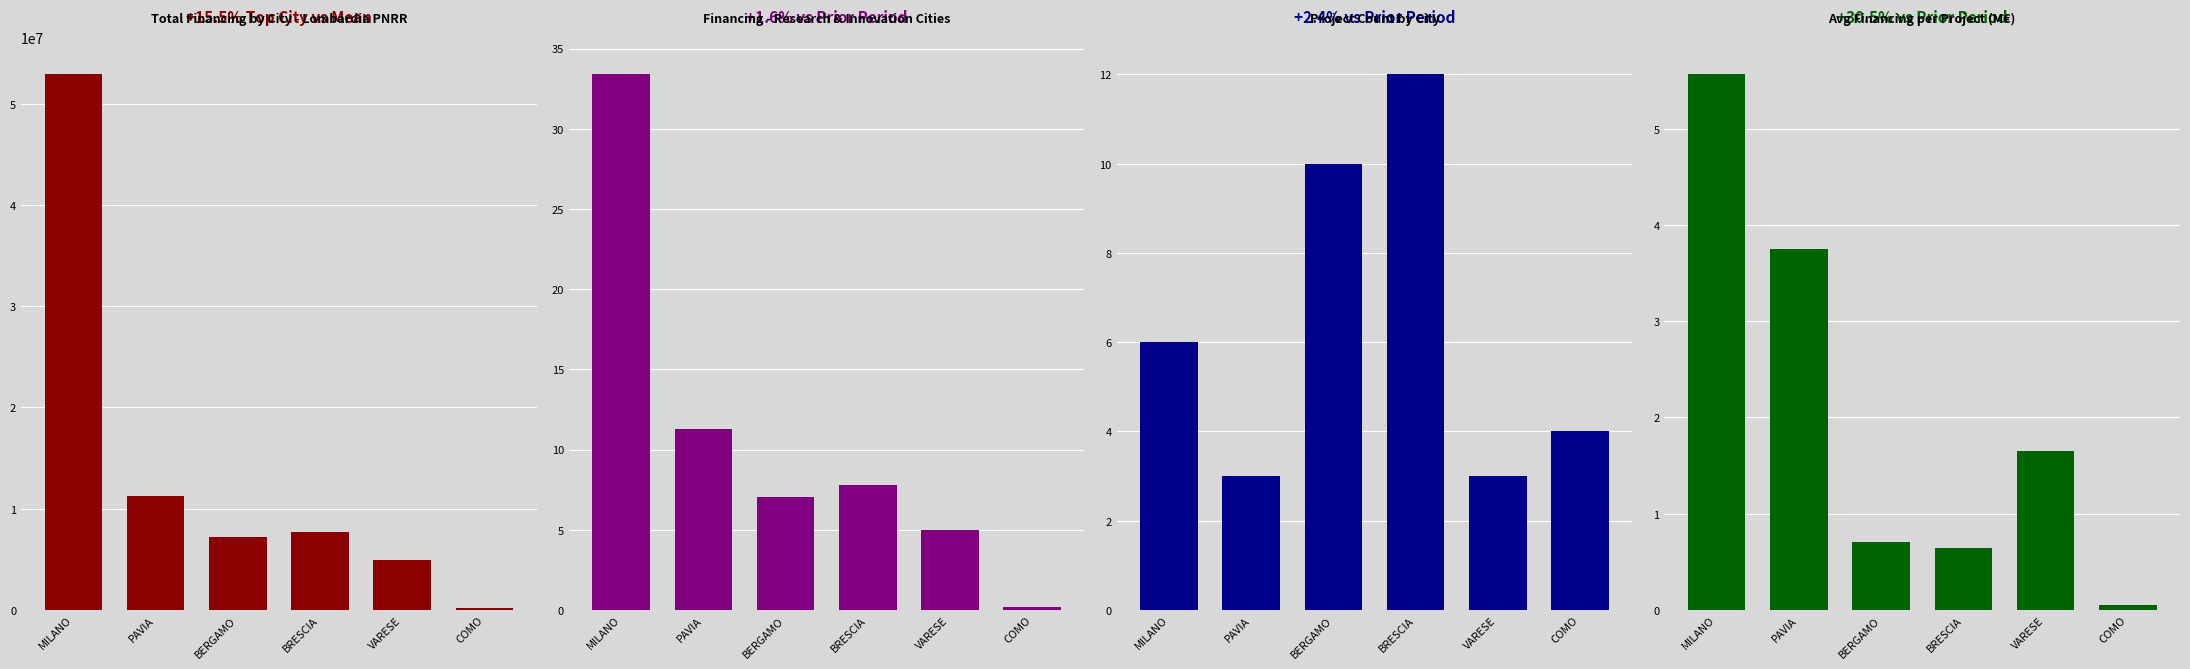

The value of Total Financing by City - Lombardia PNRR at BERGAMO is 7206166.3. True or false?

True